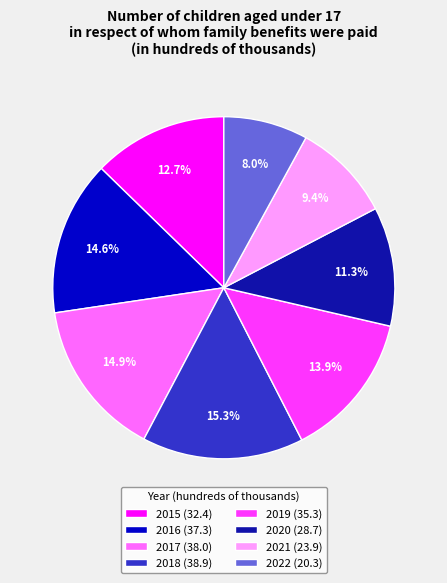

What is the ratio of the value at 2022 to the value at 2018?

0.5